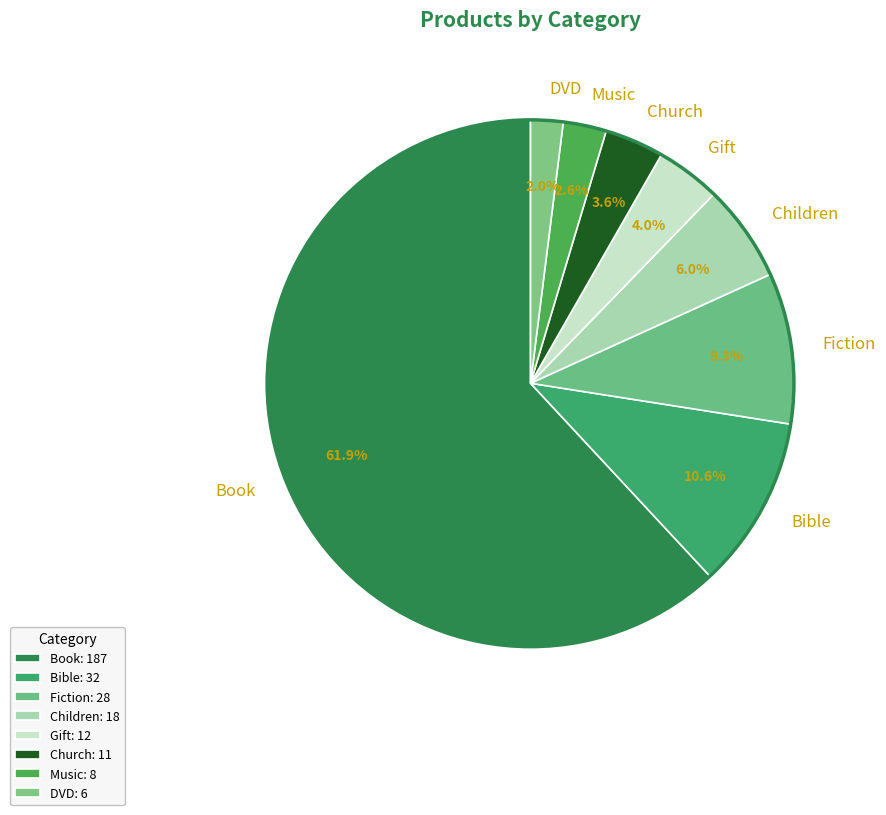

To the nearest percent, what portion does Church represent?

4%